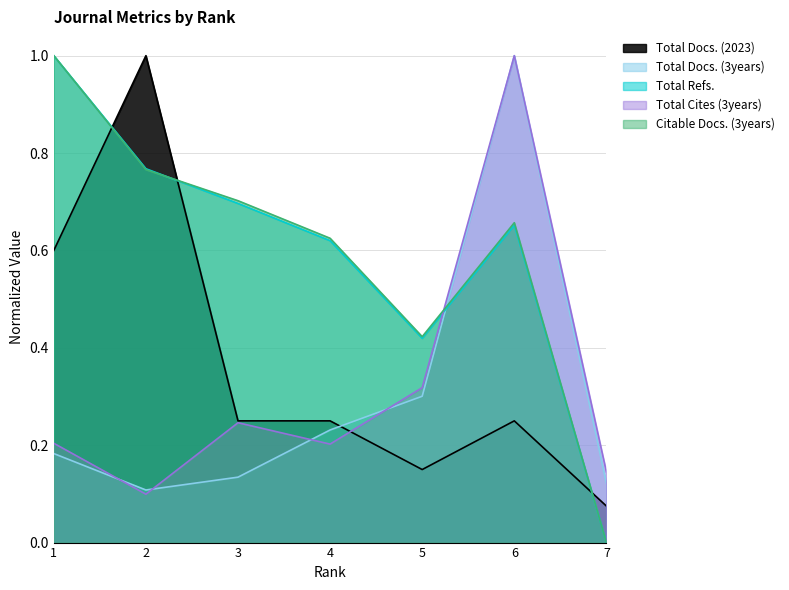

What is the difference between the Total Docs. (3years) values at 3 and 4?

0.1